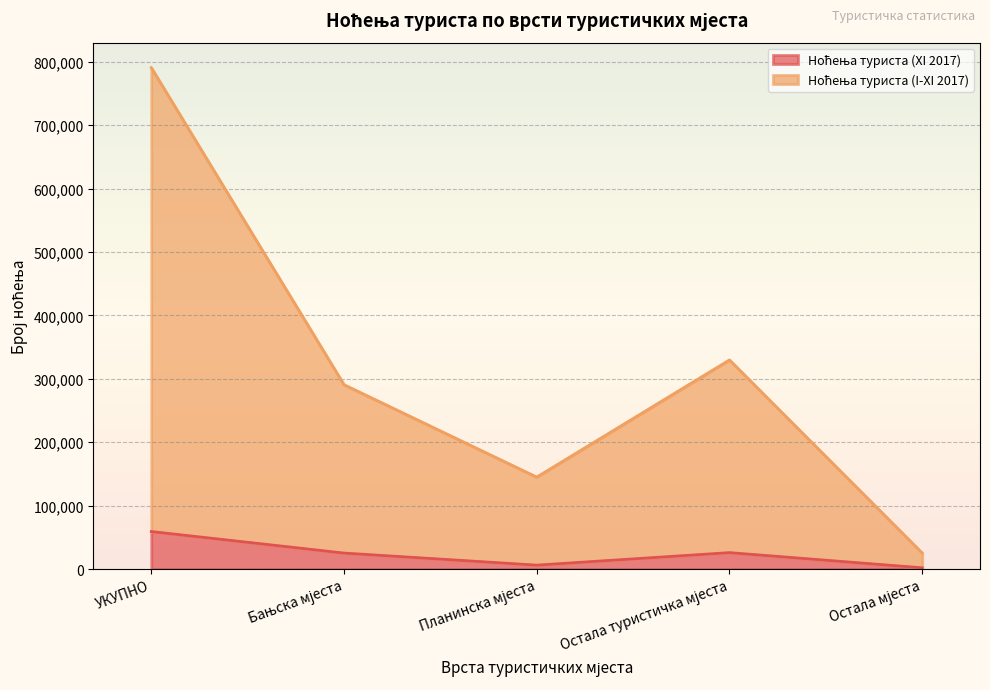

What is the difference between the maximum and minimum values in the Ноћења туриста (XI 2017) series?

57218